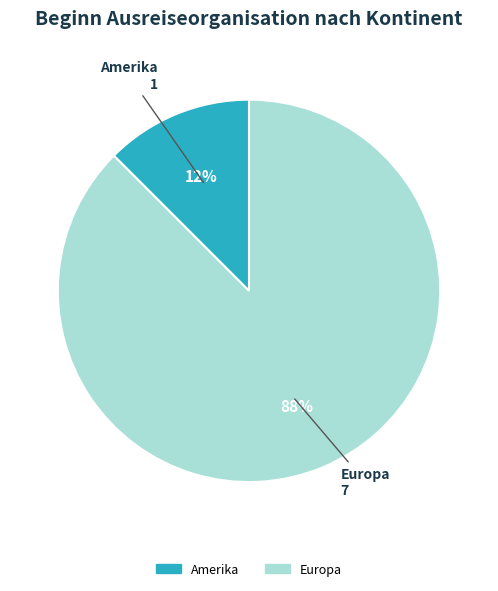

How many slices are in this pie chart?

2